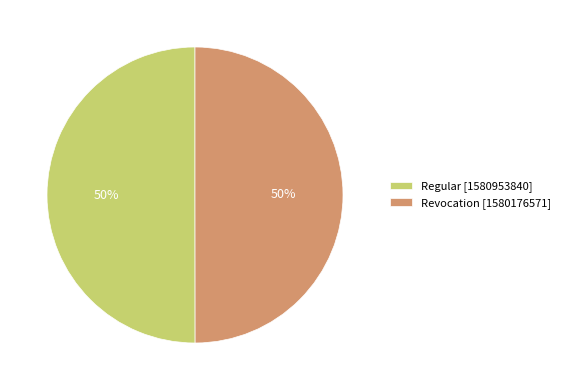

To the nearest percent, what portion does Revocation [1580176571] represent?

50%